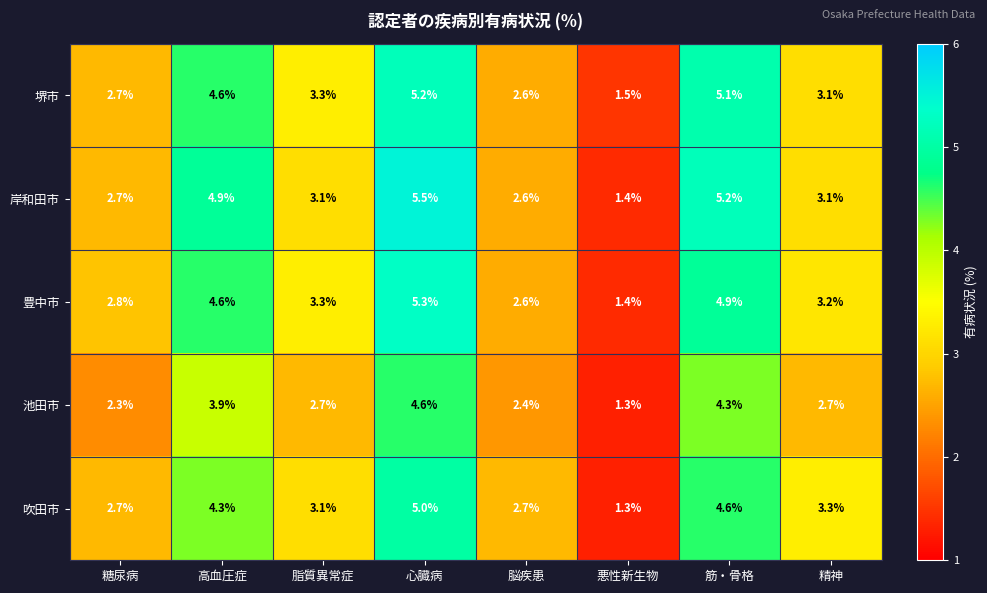

True or false: 堺市 has a value of 3.3 at 脂質異常症.

True